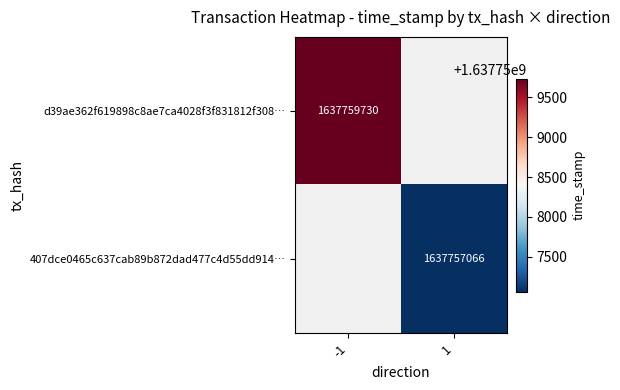

Is it true that d39ae362f619898c8ae7ca4028f3f831812f308… equals 2241397839 at -1?

False